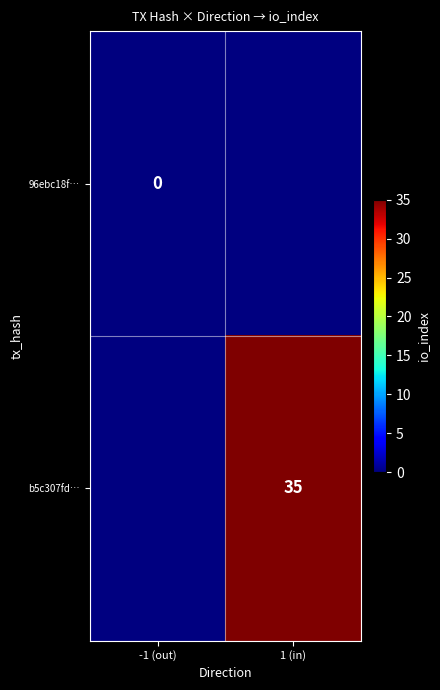

At which category does the chart reach its peak across all series?

1 (in)